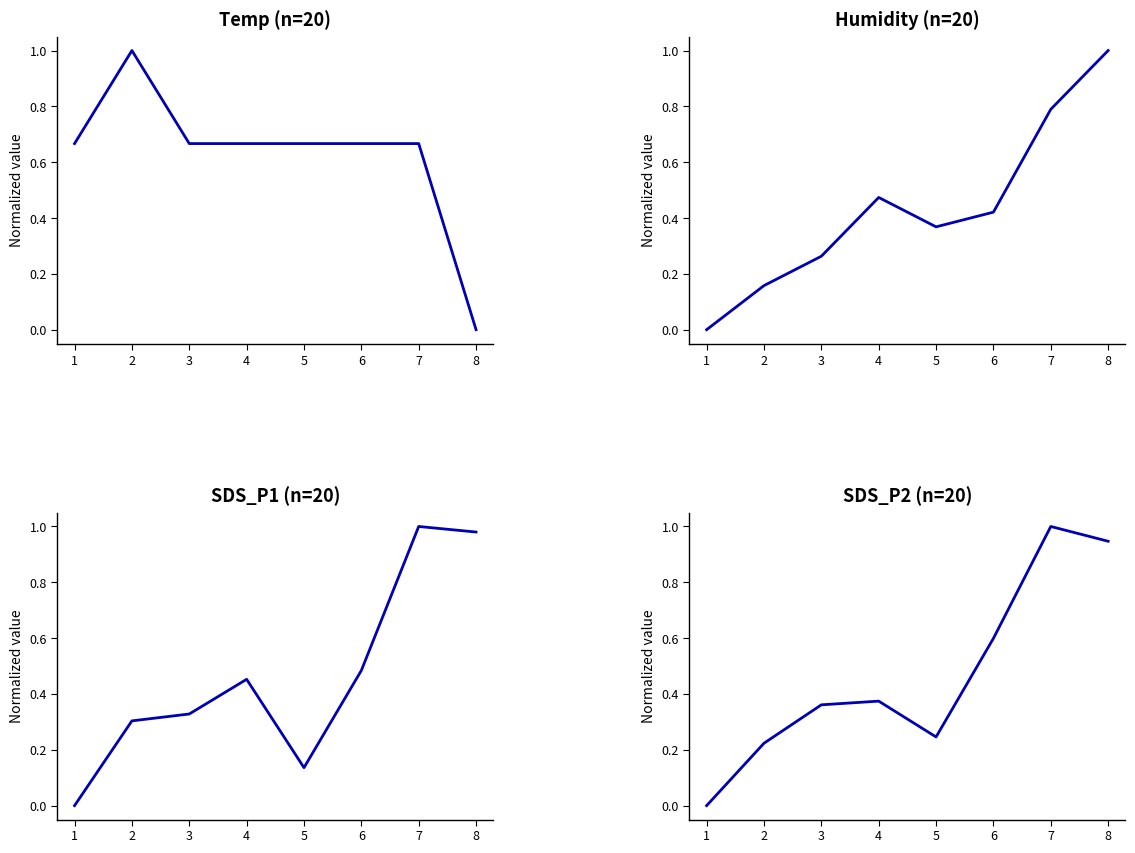

Reading right to left, transcribe all the data shown in this chart.

Temp (n=20): 8=0.0	7=0.7	6=0.7	5=0.7	4=0.7	3=0.7	2=1.0	1=0.7
Humidity (n=20): 8=1.0	7=0.8	6=0.4	5=0.4	4=0.5	3=0.3	2=0.2	1=0.0
SDS_P1 (n=20): 8=1.0	7=1.0	6=0.5	5=0.1	4=0.5	3=0.3	2=0.3	1=0.0
SDS_P2 (n=20): 8=0.9	7=1.0	6=0.6	5=0.2	4=0.4	3=0.4	2=0.2	1=0.0